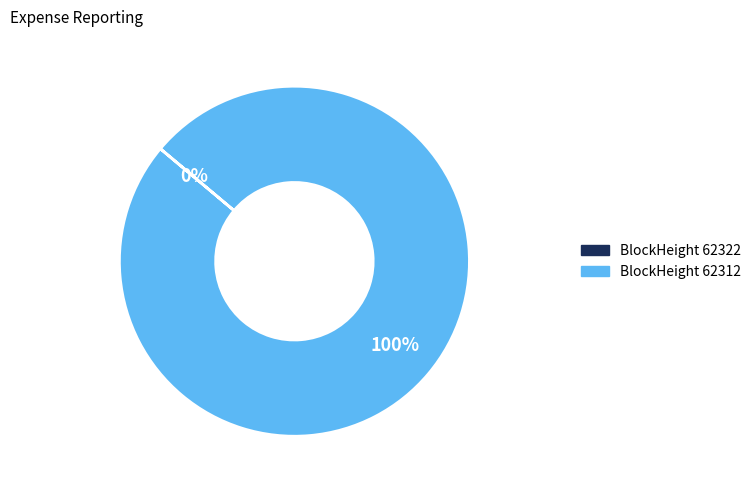

Is there a majority slice in this chart?

Yes